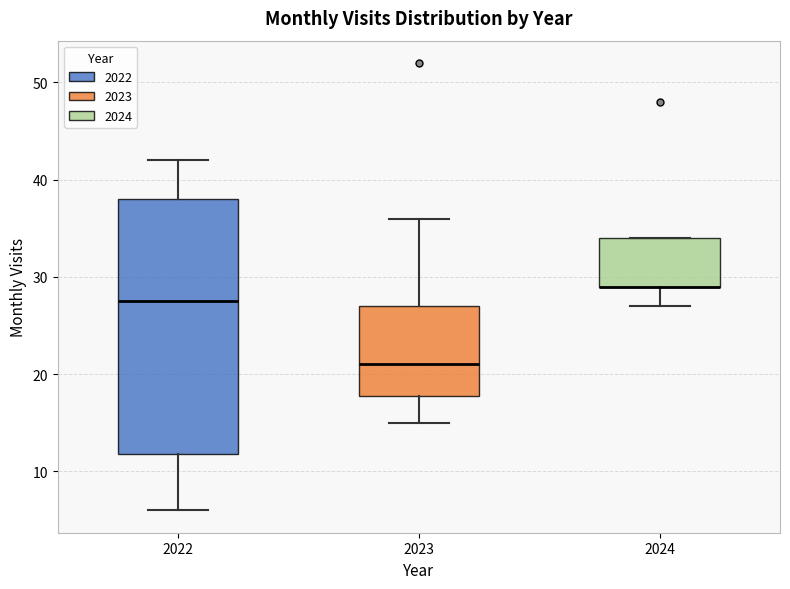

Reading left to right, read every box against the y-axis: the position of its median line, the range the box covers, and the ends of its whiskers. The values are not printed on the chart, so give them approximately, as read against the axis.

2022: median 28, box 12 to 38, whiskers 6 to 42
2023: median 21, box 18 to 27, whiskers 15 to 36
2024: median 29 (drawn on the box's lower edge), box 29 to 34, whiskers 27 to 34